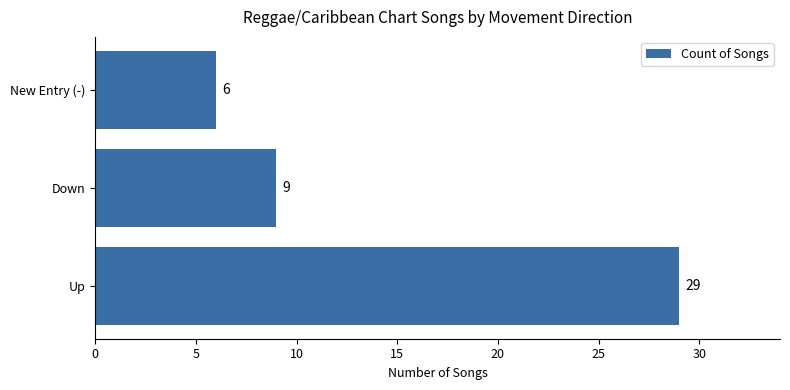

How many data points are less than 9?

1